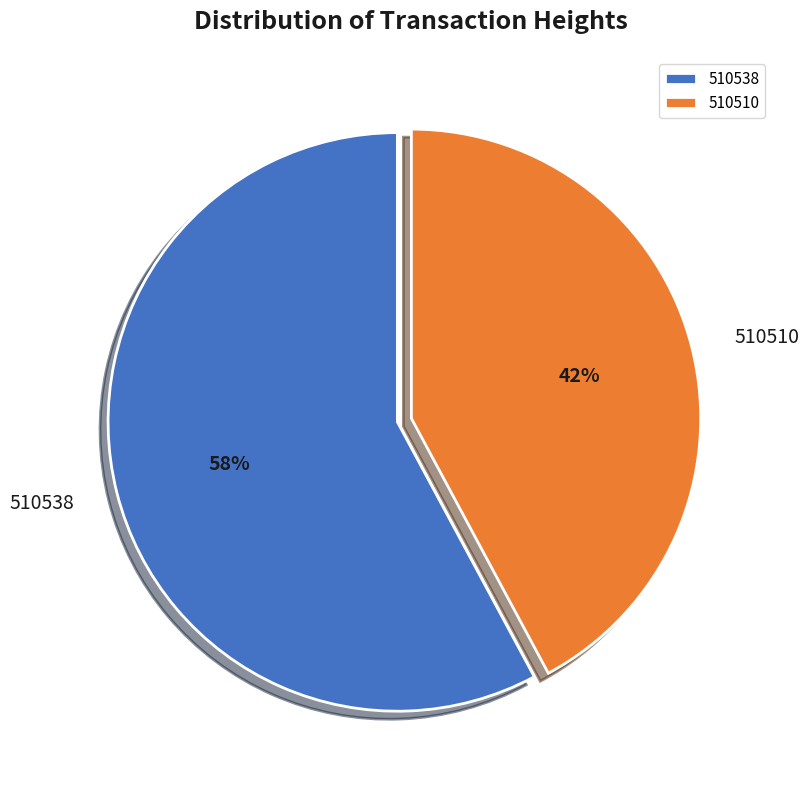

Does 510538 account for over 50% of the chart?

Yes